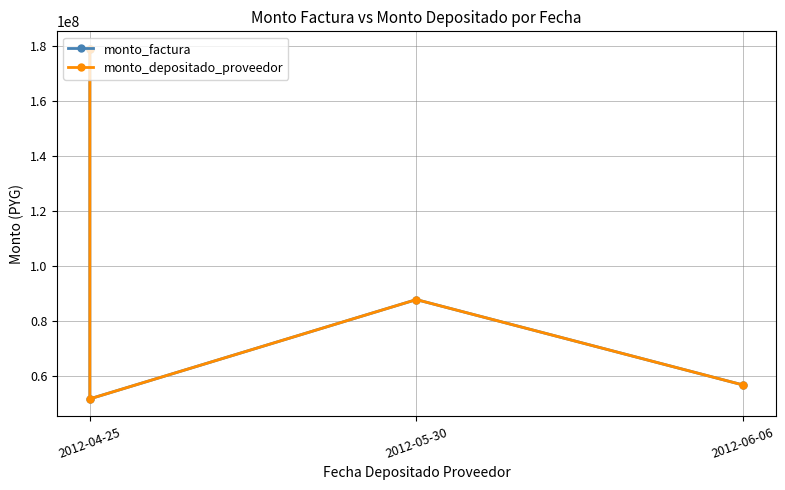

How many values in the monto_depositado_proveedor series are below 87902600?

2